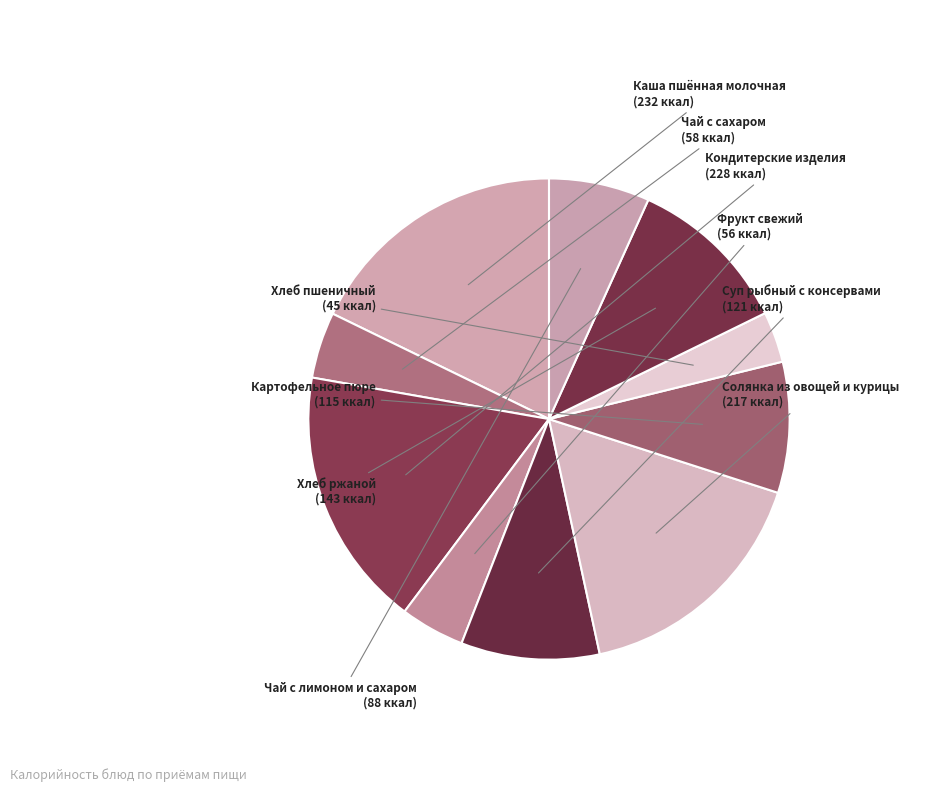

What is the largest slice in the pie chart?

Каша пшённая молочная